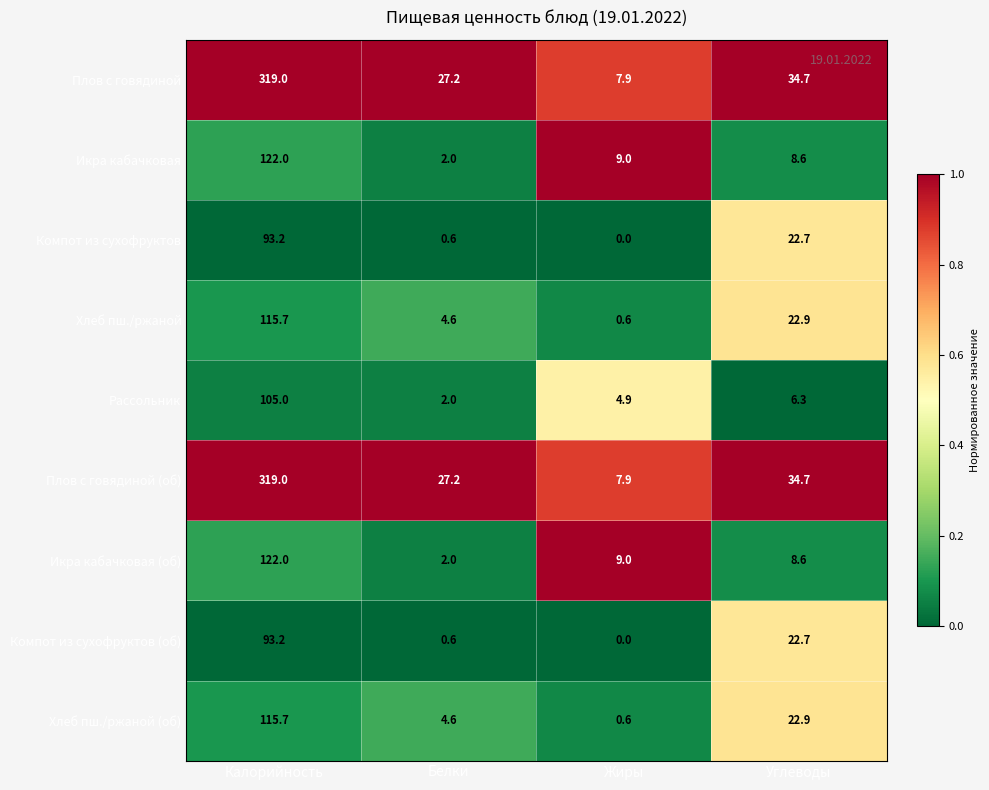

The Хлеб пш./ржаной series shows 7.0 at Белки. True or false?

False